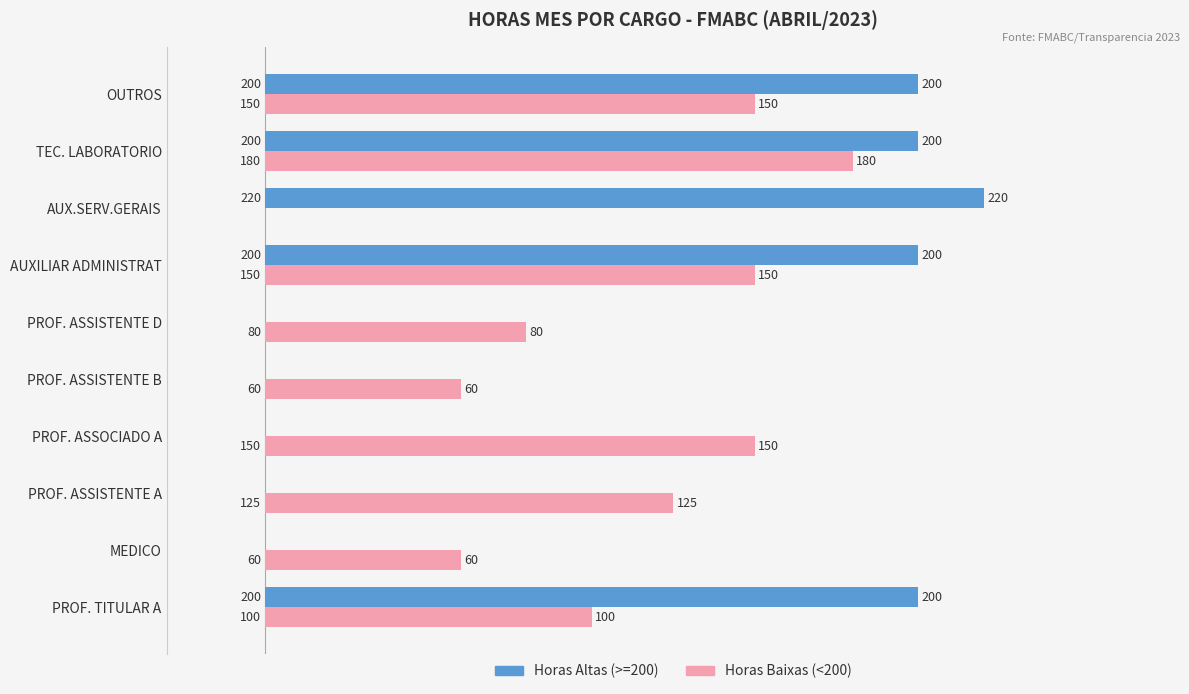

Is the value of Horas Baixas (<200) at PROF. ASSISTENTE A greater than the value of Horas Altas (>=200) at PROF. ASSISTENTE A?

Yes